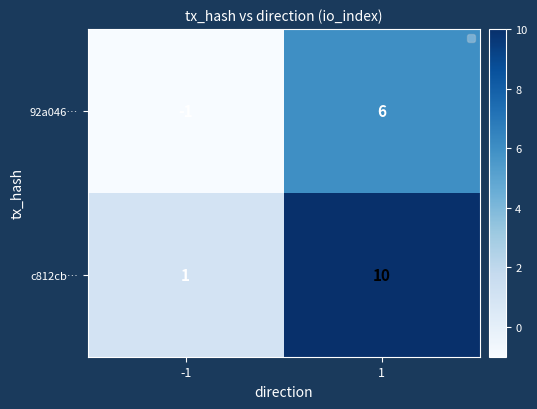

List the series in order of their overall mean, highest first.

c812cb…, 92a046…